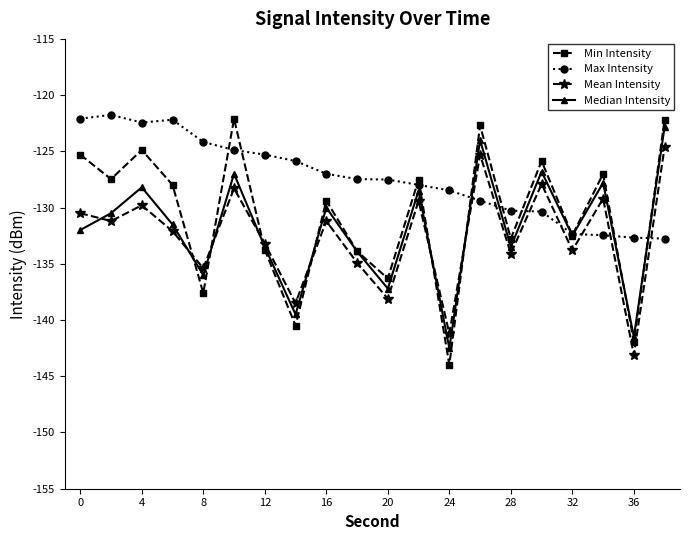

True or false: Median Intensity has more than 0 interior local peaks.

True